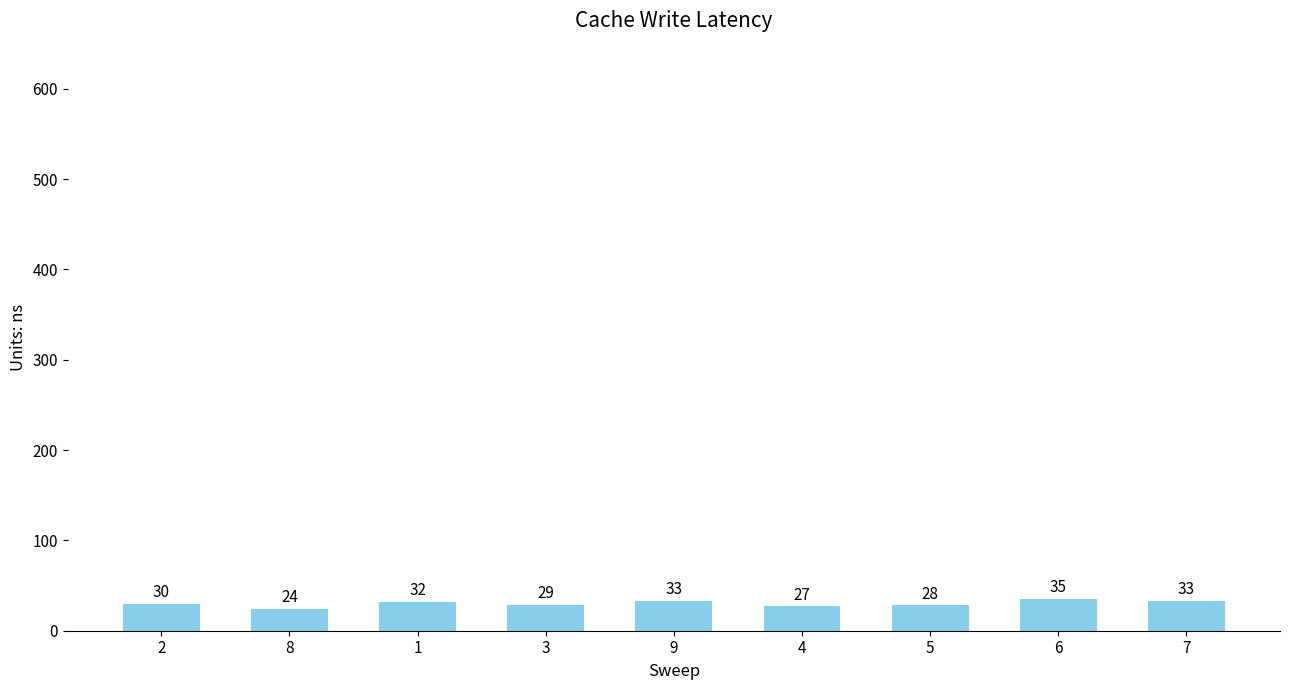

Is it true that the value at 5 is 28?

True